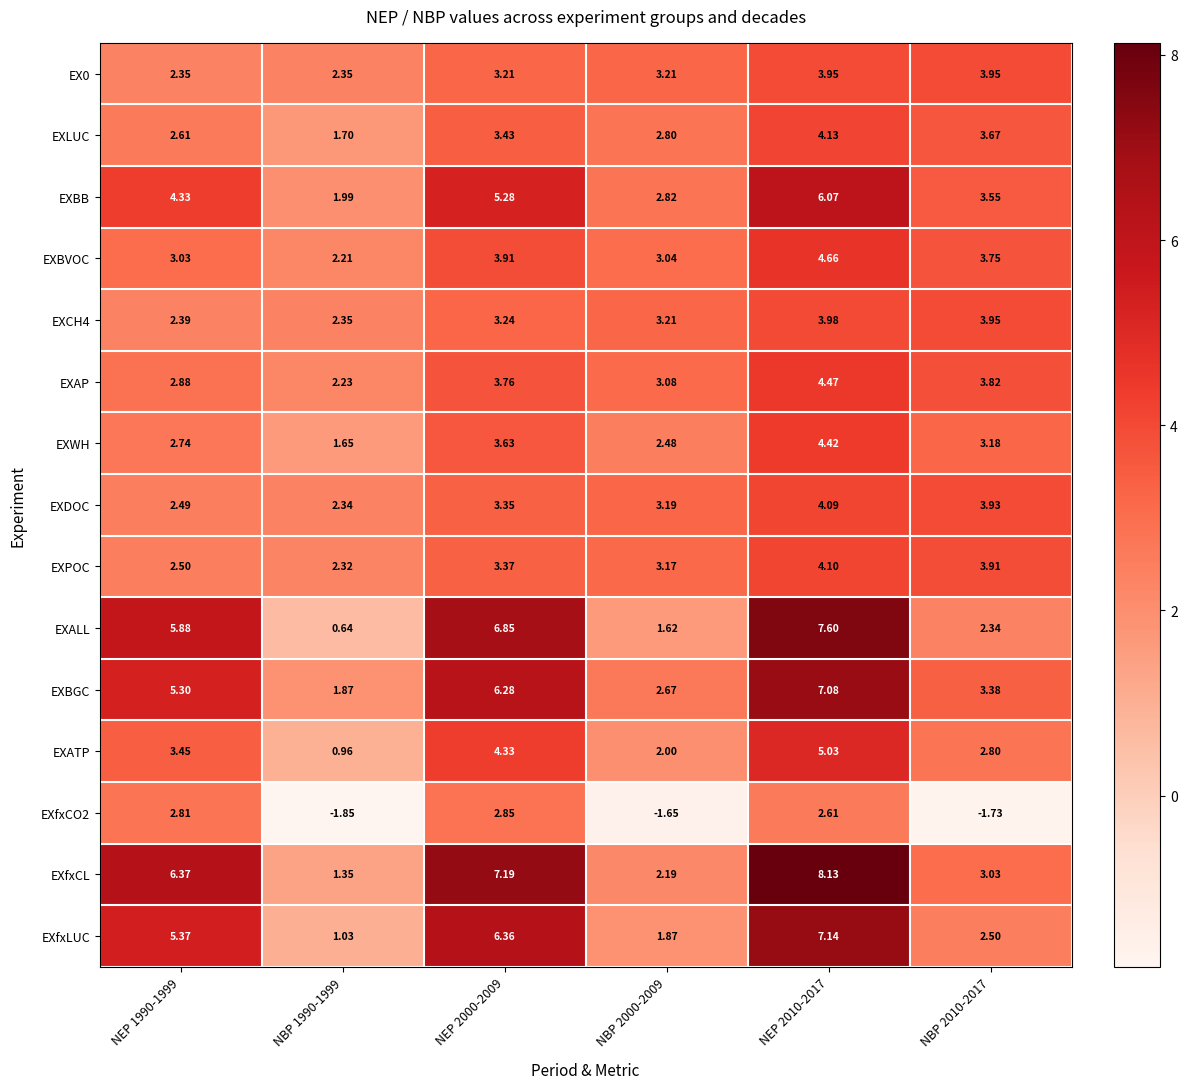

Which series has the largest total across all categories?

EXfxCL